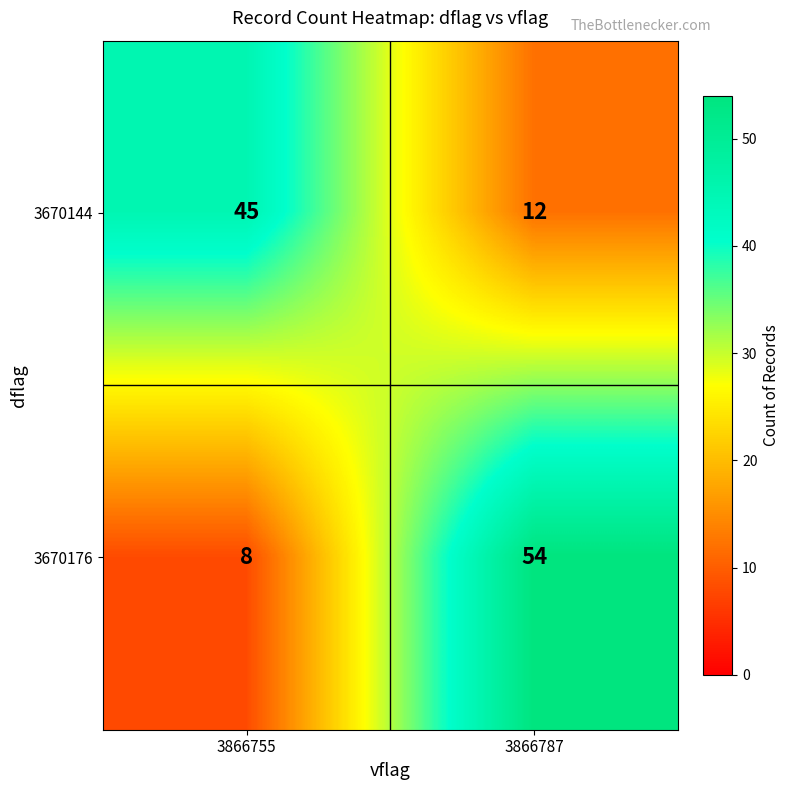

Between 3866755 and 3866787, which series saw the biggest shift?

3670176